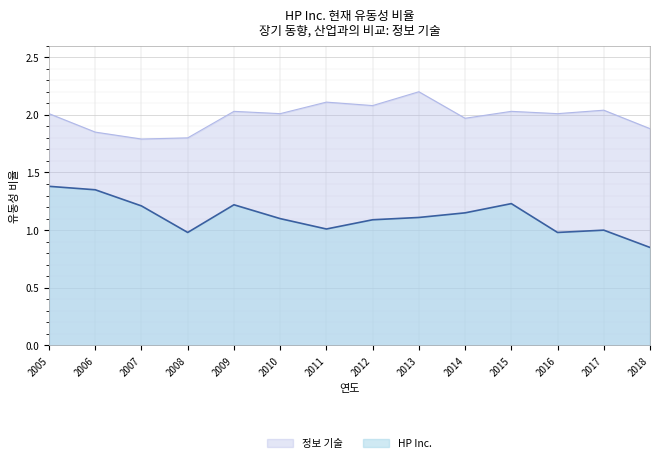

At which label does HP Inc. first exceed 1?

2005